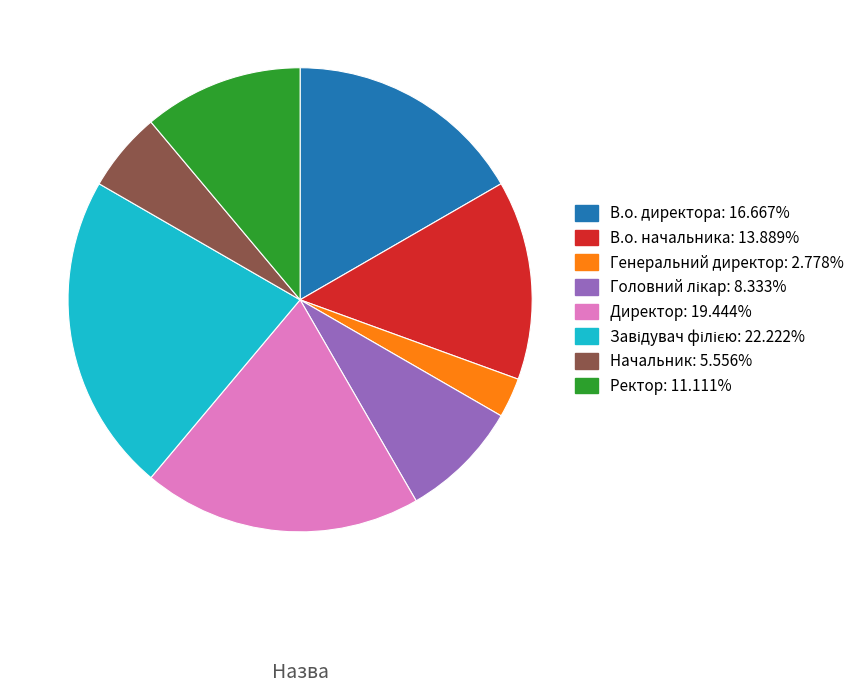

Which has a higher value, Ректор or Начальник?

Ректор